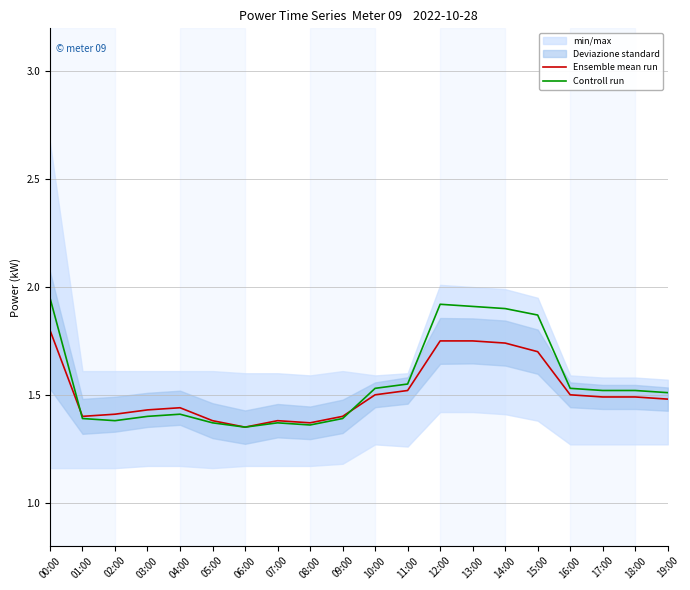

What position from the left is 07:00?

8